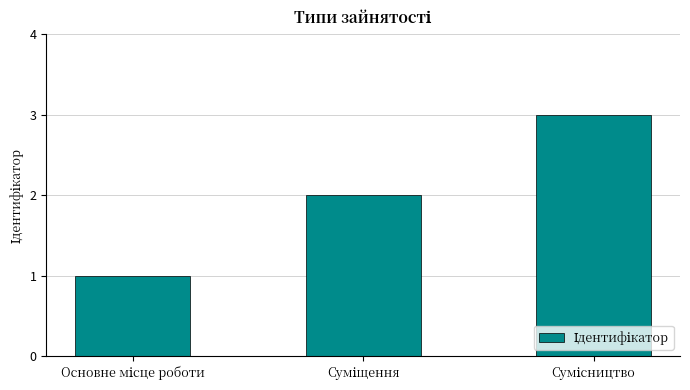

What is the maximum value shown in the chart?

3